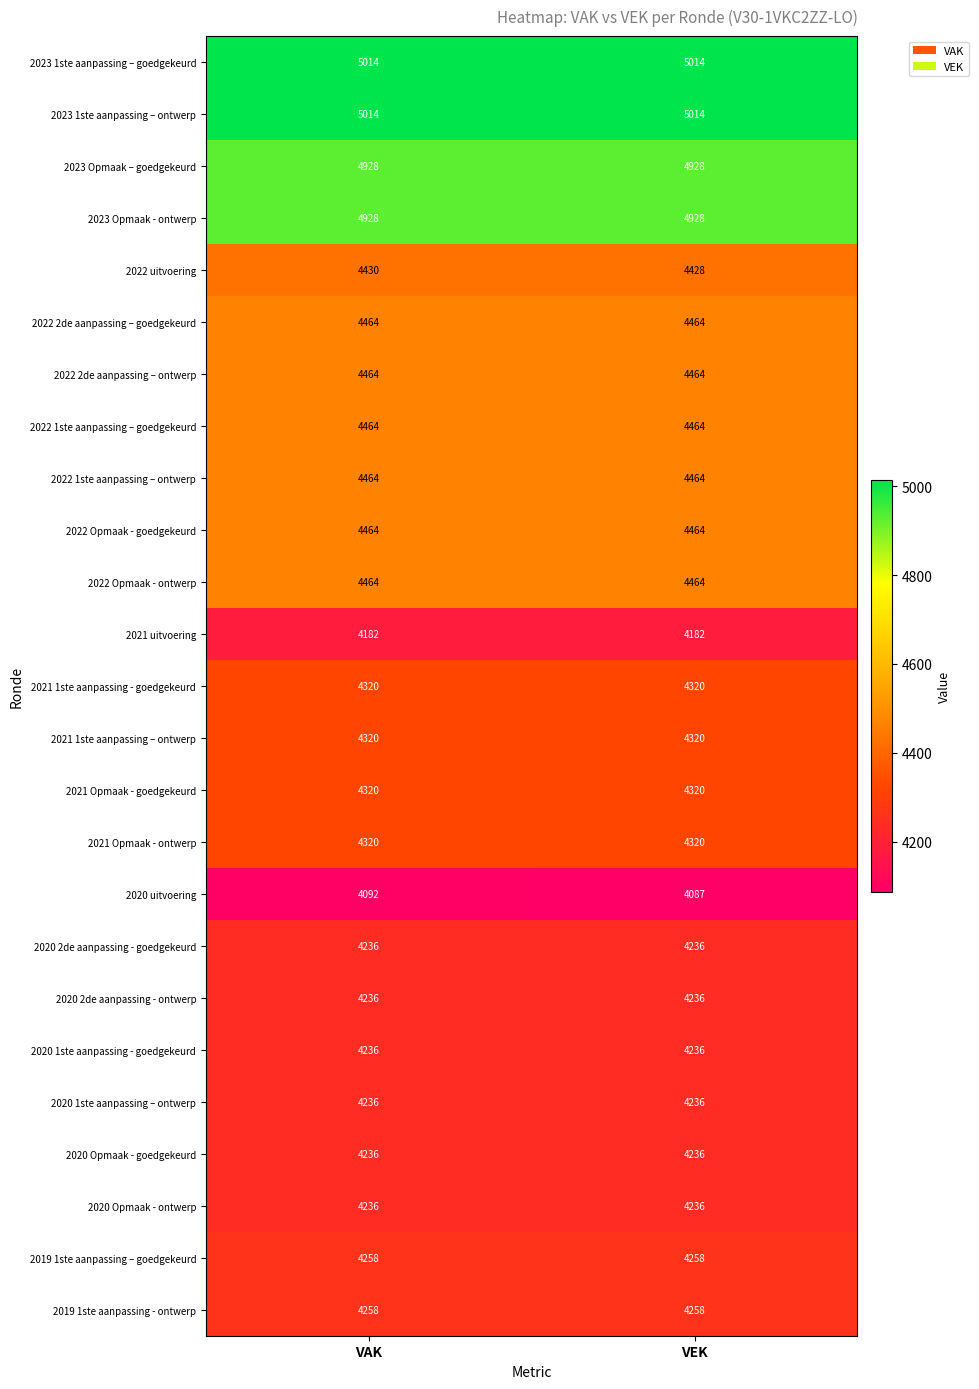

How many distinct data groups are displayed?

25